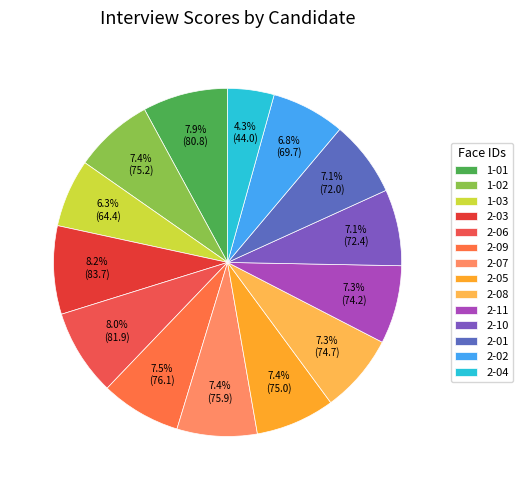

Count the number of slices in the pie.

14